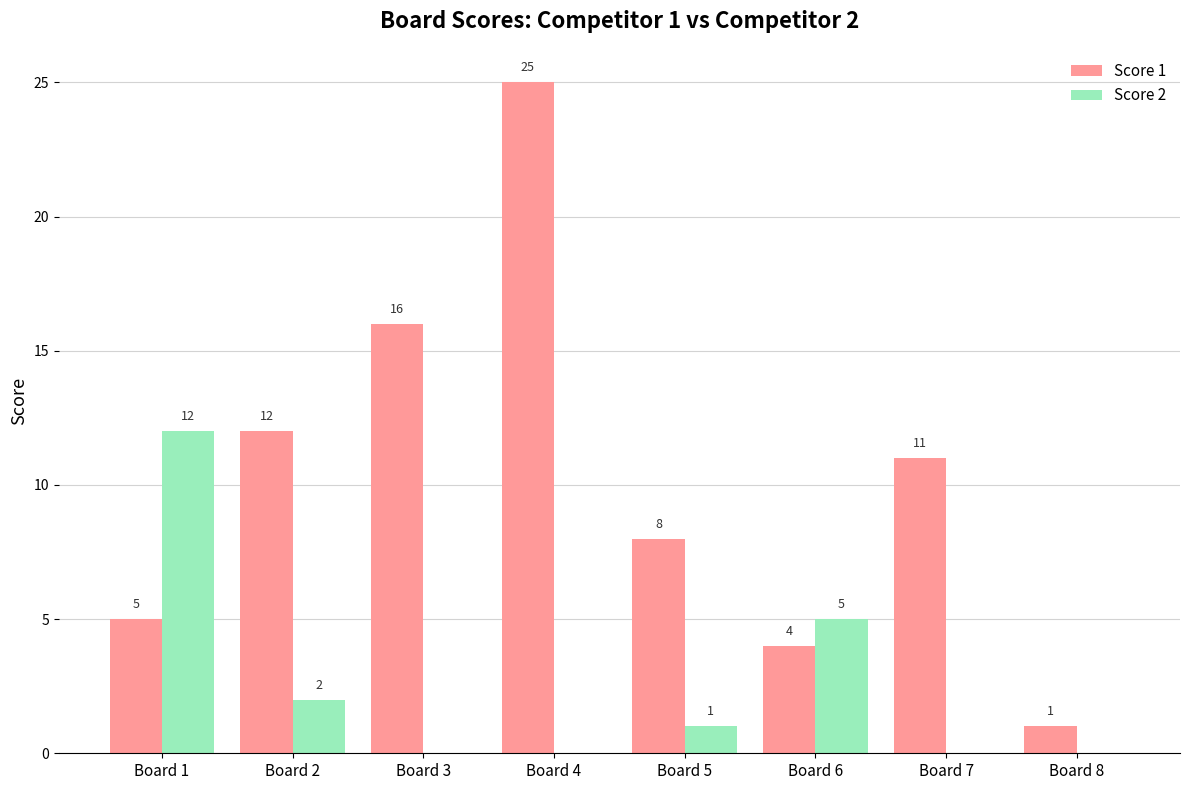

At which label does Score 2 reach its peak?

Board 1